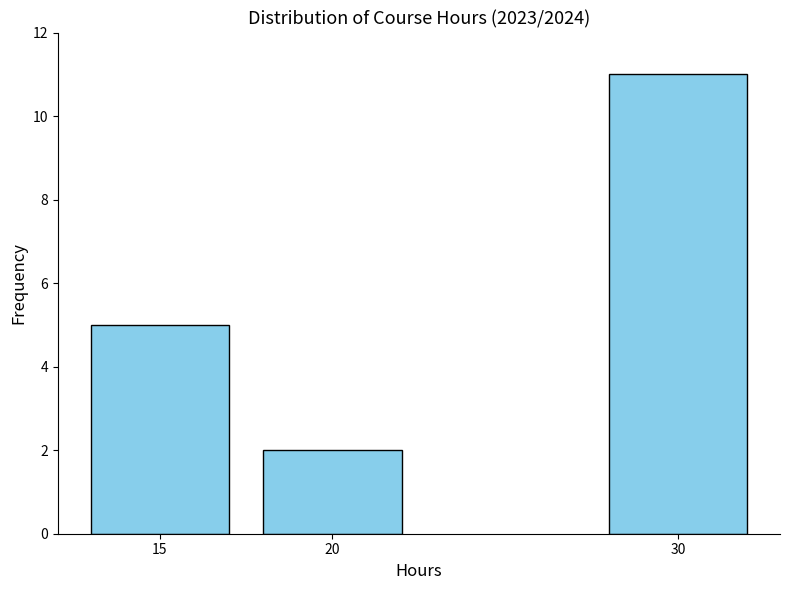

Reading left to right, transcribe all the data shown in this chart.

15=5	20=2	30=11